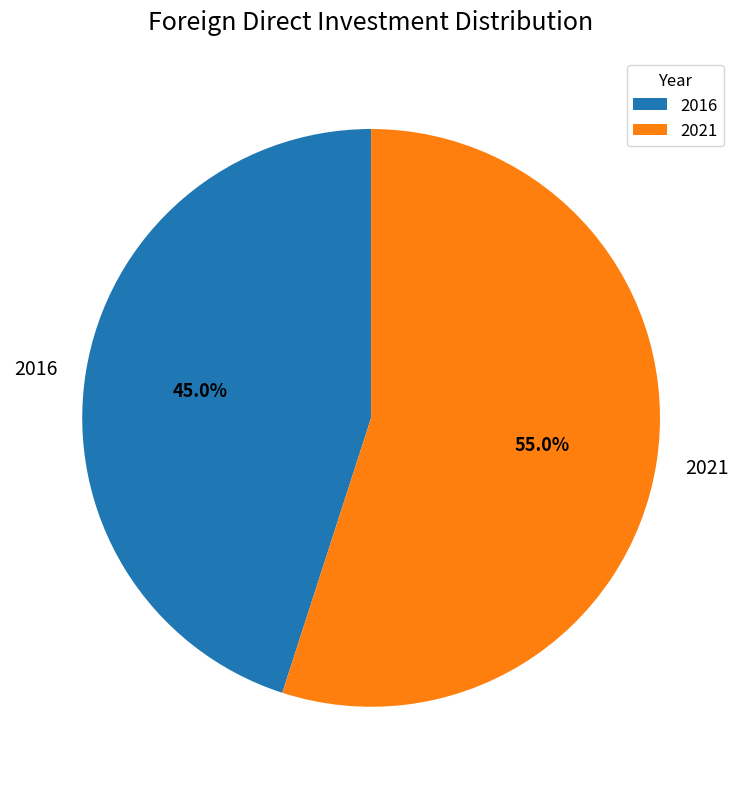

To the nearest percent, what portion does 2021 represent?

55%